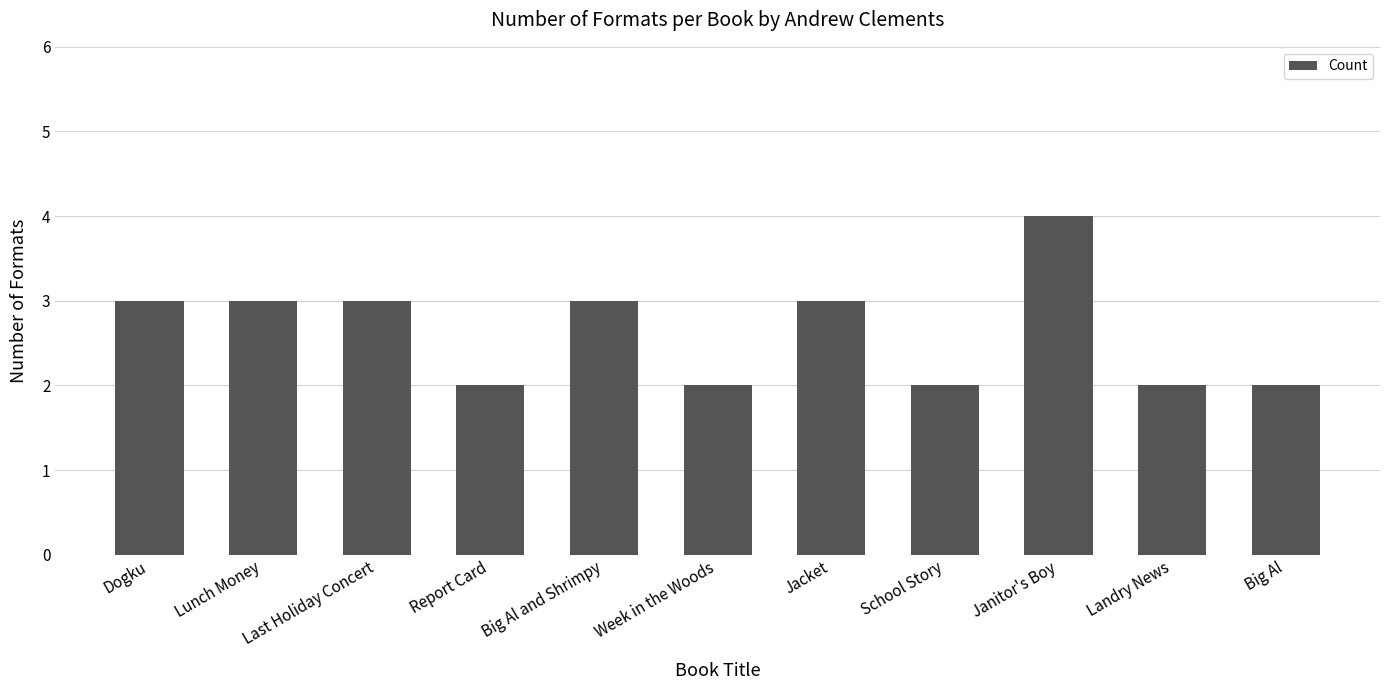

What value does the data have at Lunch Money?

3